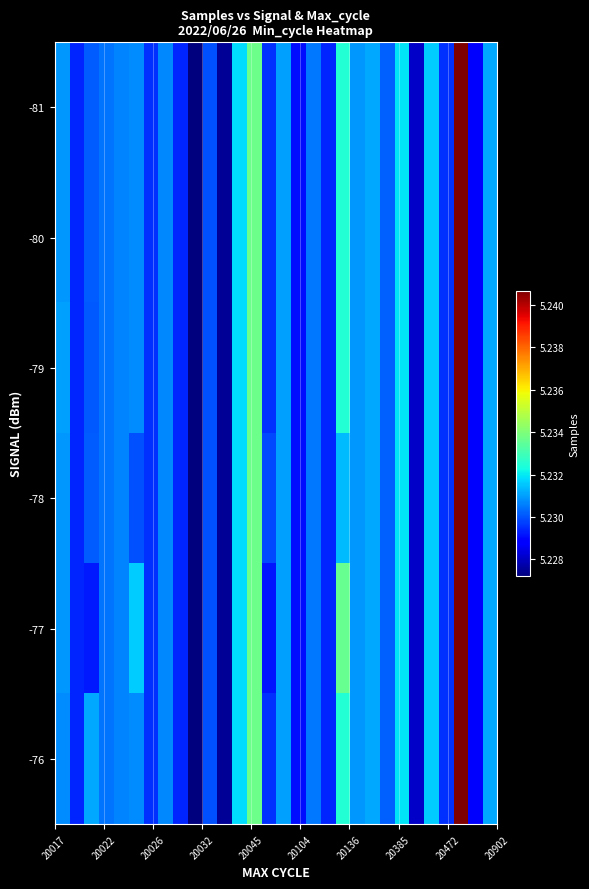

How many data points does each series have?

30